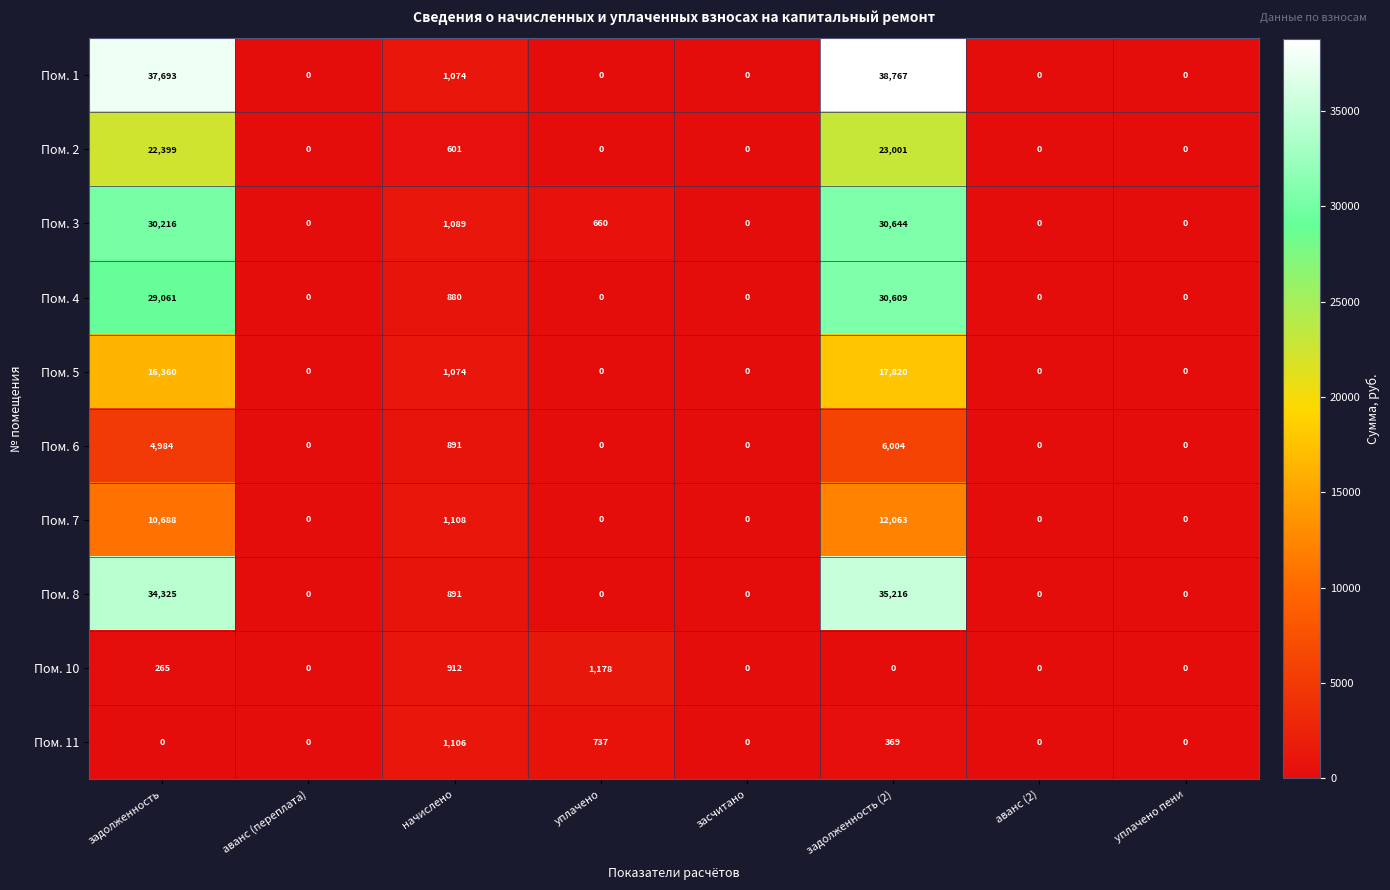

At which category is the sum across all series the highest?

задолженность (2)